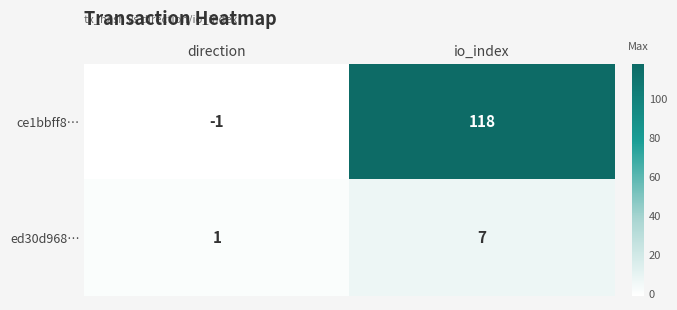

Which series has the largest range (max minus min)?

ce1bbff8…